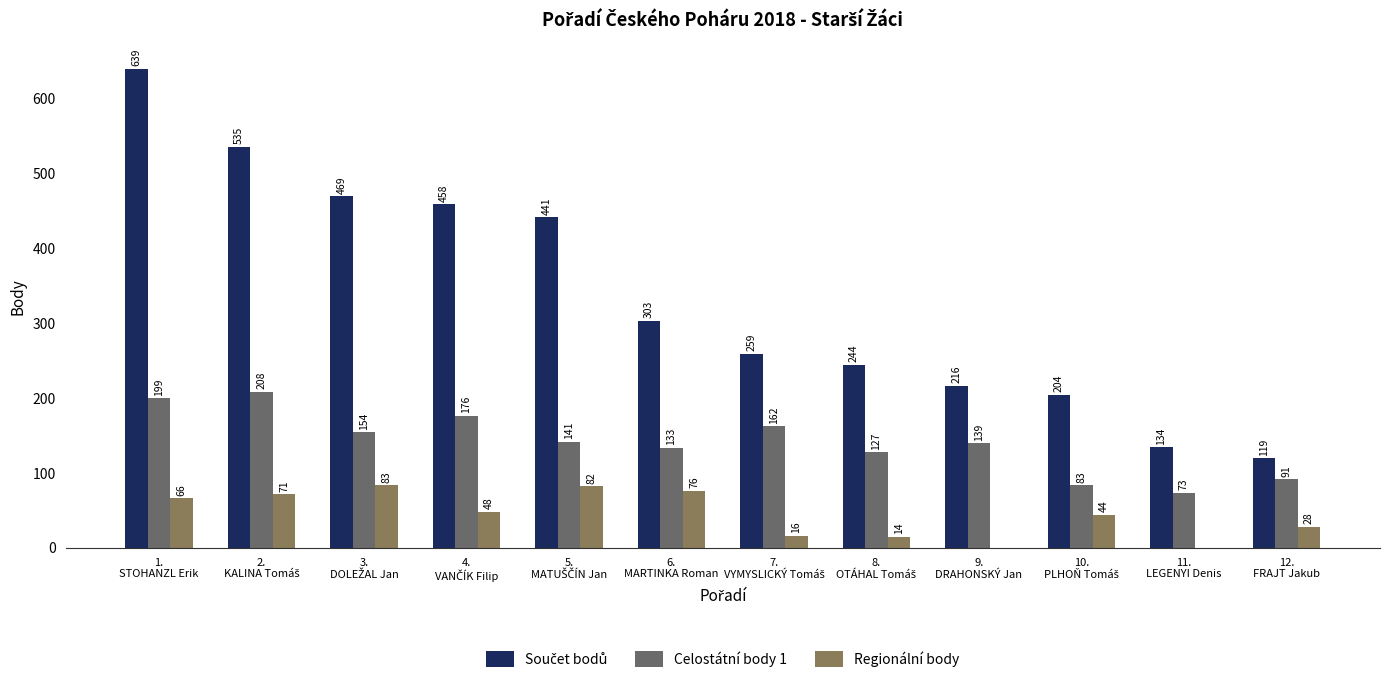

What is the sum of all Regionální body values?

528